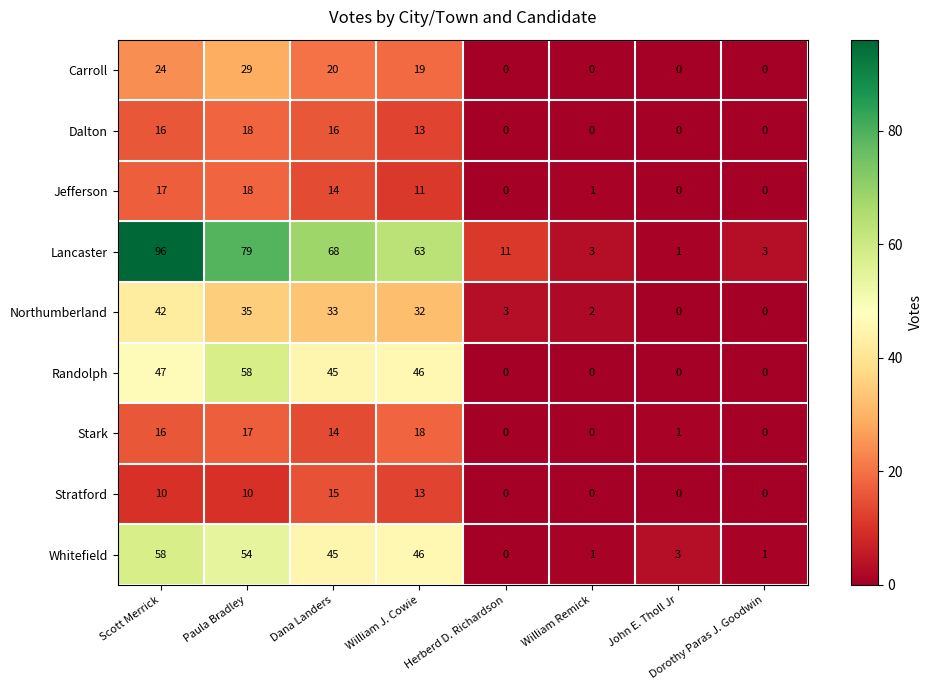

At which label is Lancaster closest to 48?

William J. Cowie